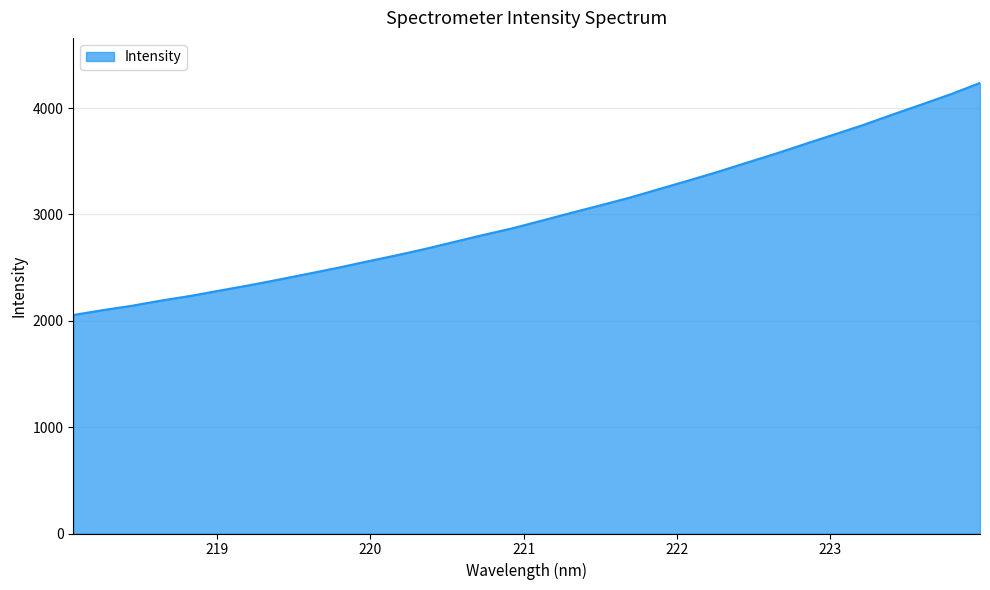

What is the difference between the maximum and minimum values?

2182.2